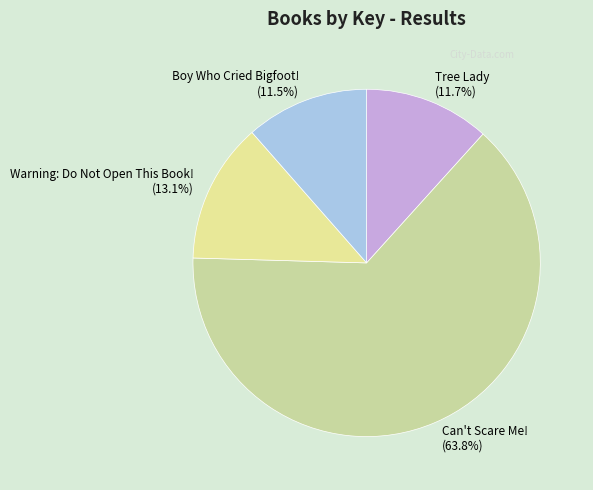

Count the number of slices in the pie.

4